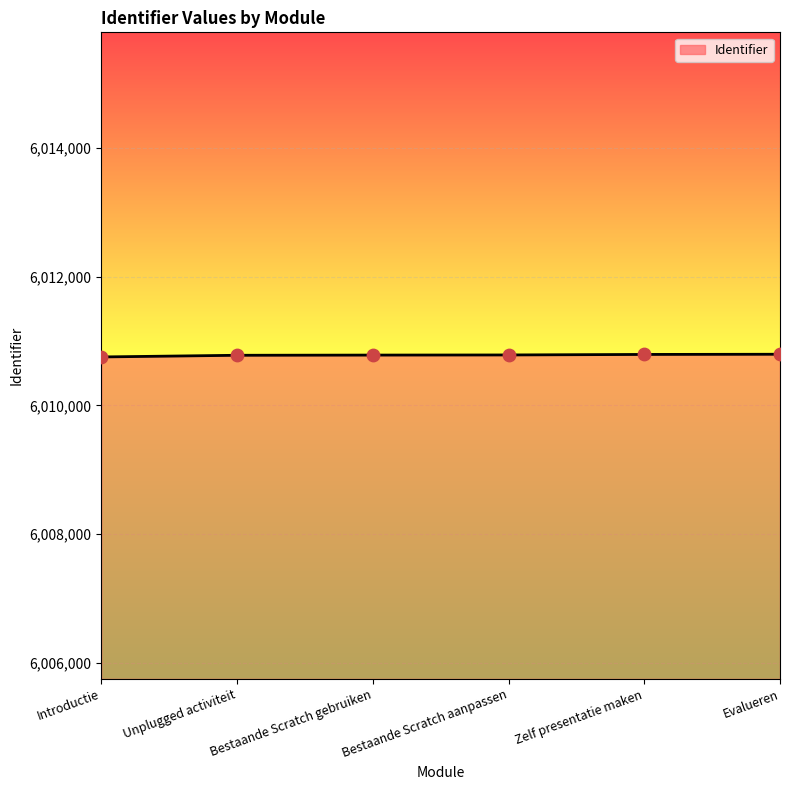

What is the ratio of the value at Bestaande Scratch aanpassen to the value at Unplugged activiteit?

1.0